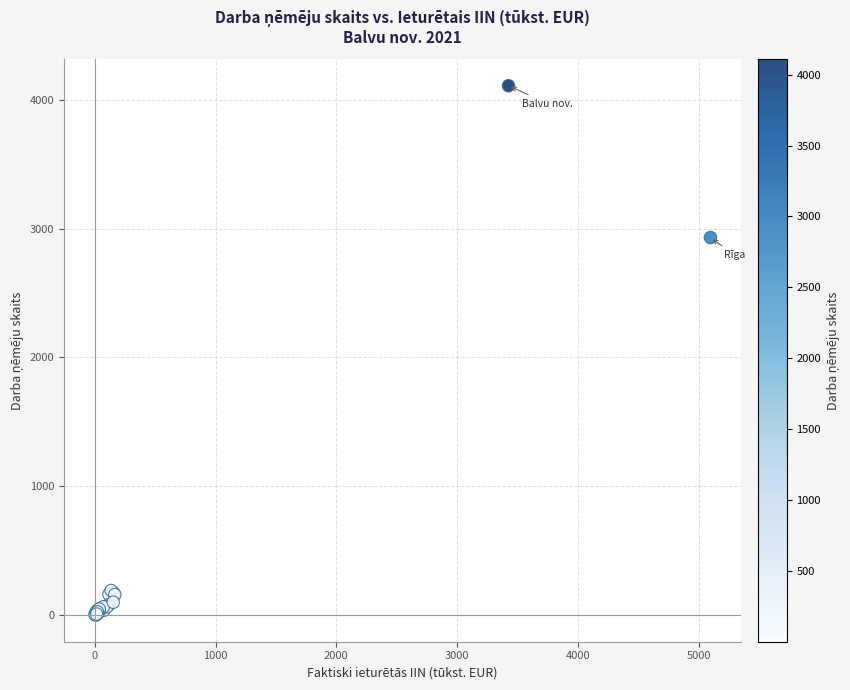

What Y value in the scatter plot is closest to 2055?

2930